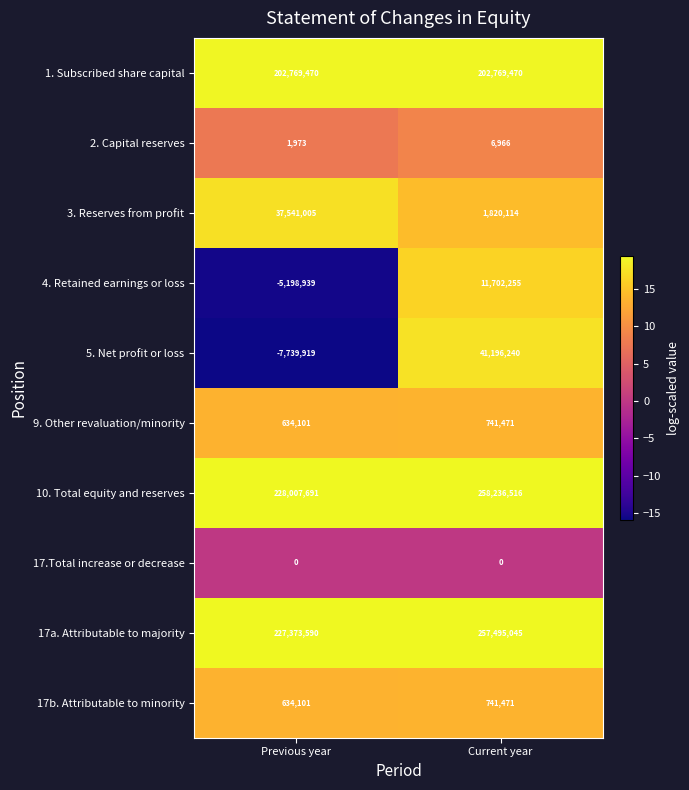

What is the approximate value of 10. Total equity and reserves at Current year, to the nearest 100?

258236500